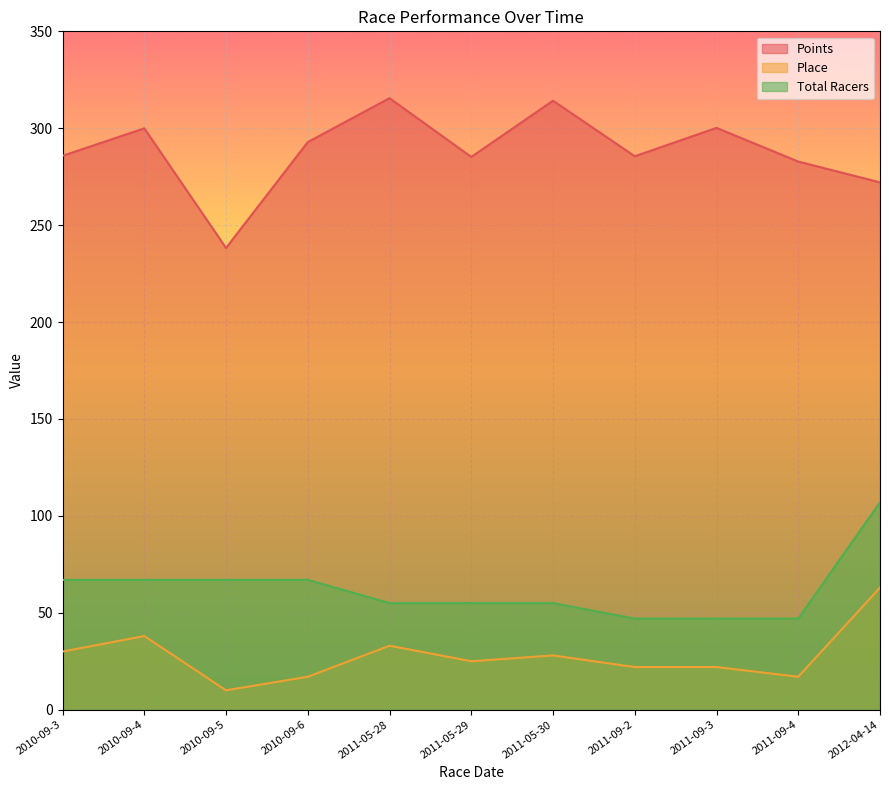

What are all the series names shown in the legend?

Points, Place, Total Racers